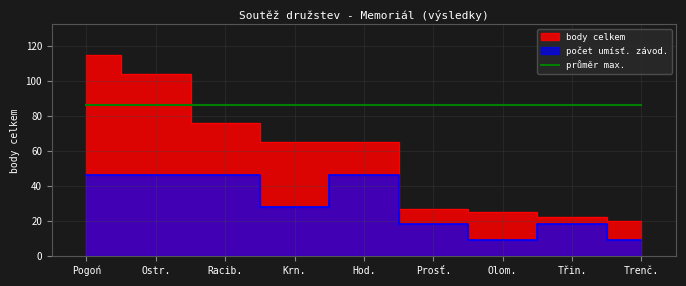

What is the value of the body celkem point at the 8th from the left?

22.0